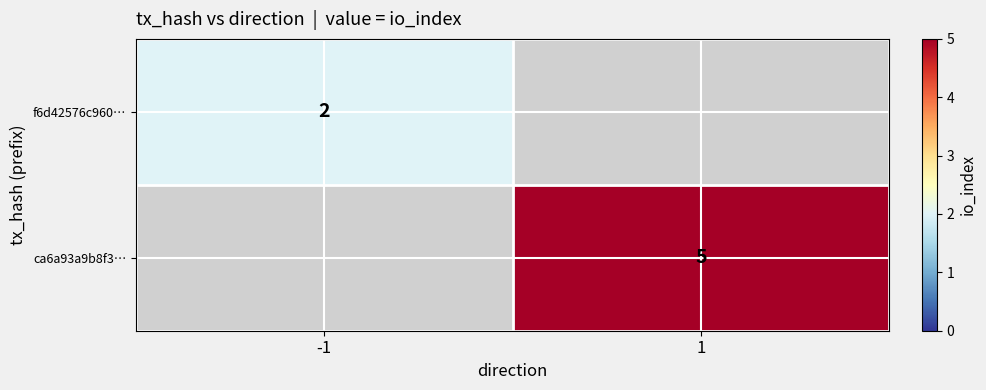

At which category does the chart reach its minimum across all series?

-1